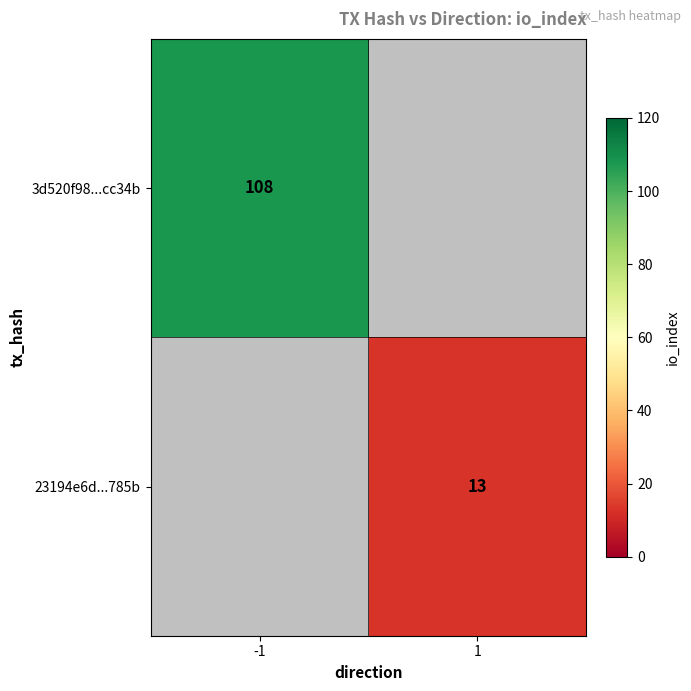

Which category has the lowest value across all series?

1